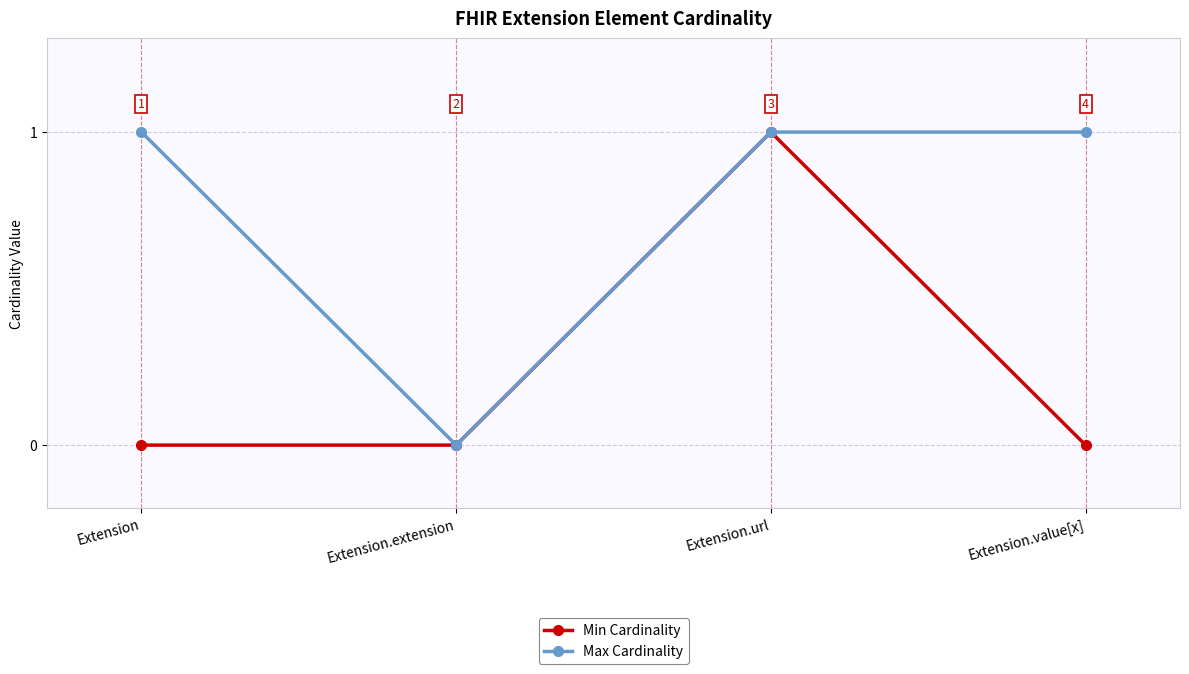

What is the label of the 4th point from the right?

Extension